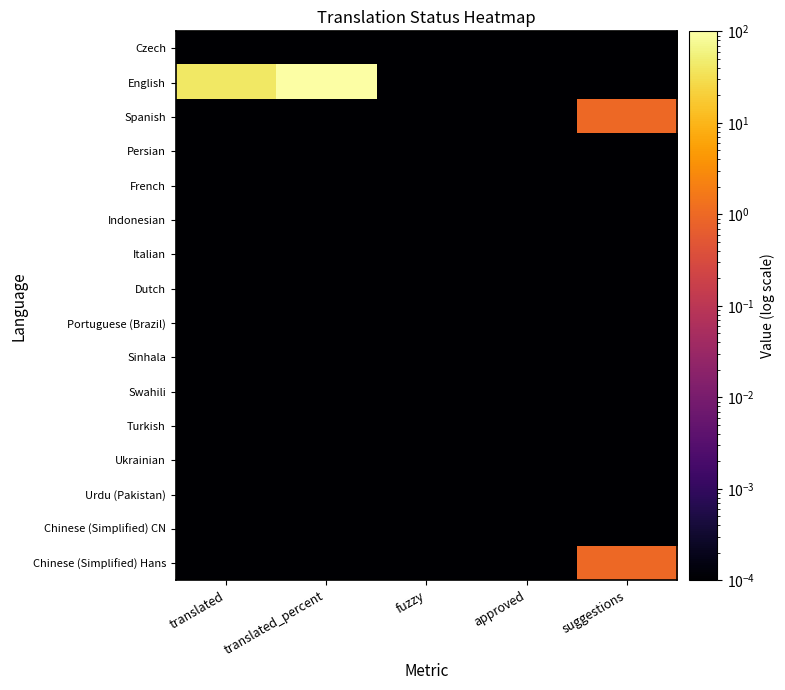

What is the difference between the highest and lowest values at translated_percent?

100.0